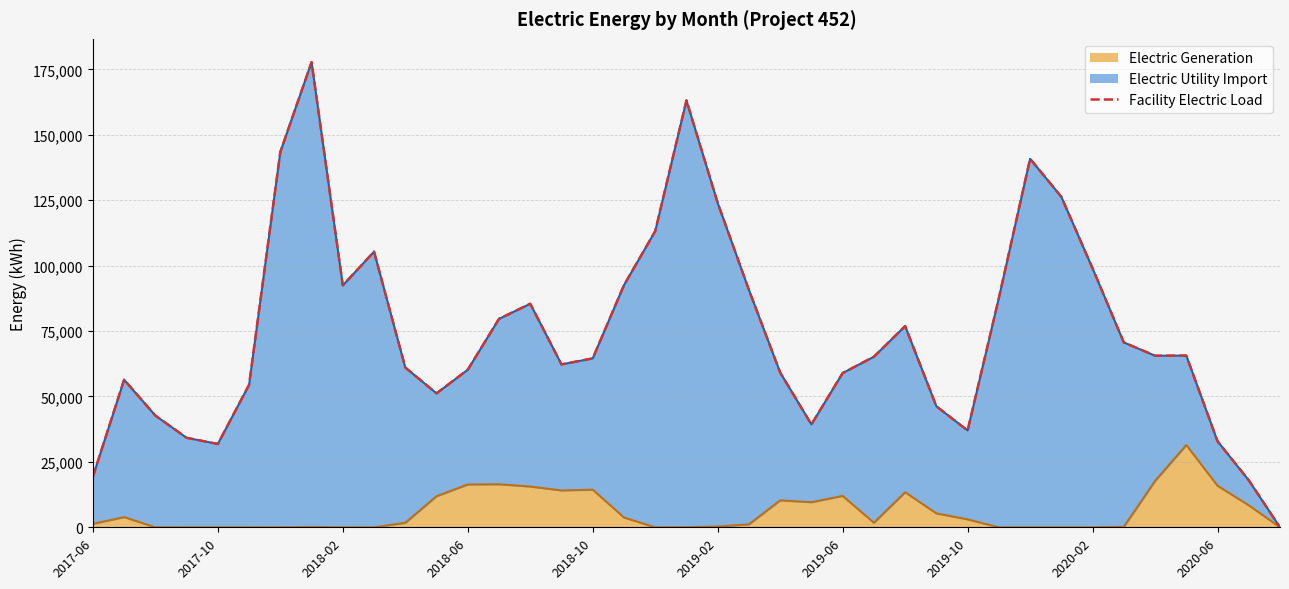

What is the average value of the Electric Generation series?

5905.4